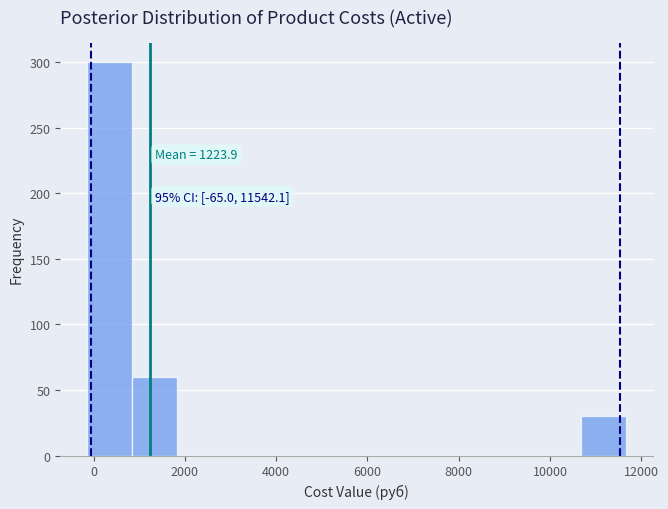

Which range on the x-axis has the tallest bar?

-200 to 800